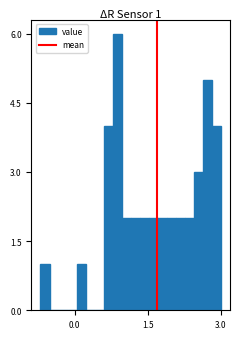

Read against the x-axis, roughly where is the centre of the tallest bar?

0.8